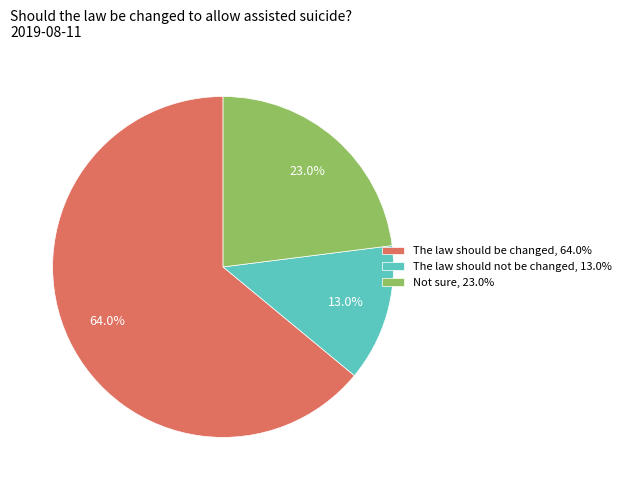

Does Not sure represent more than half of the total?

No